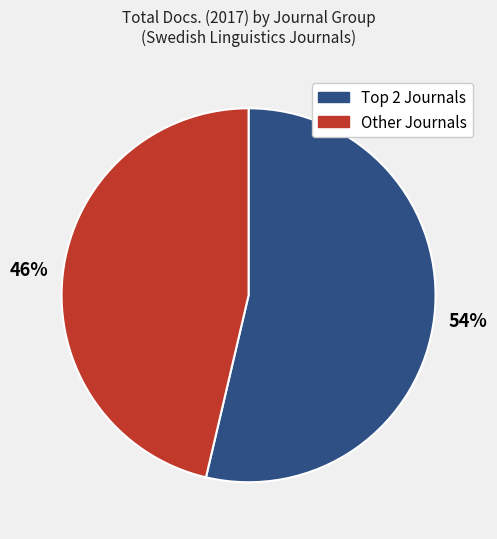

To the nearest percent, what is the average slice percentage?

50%